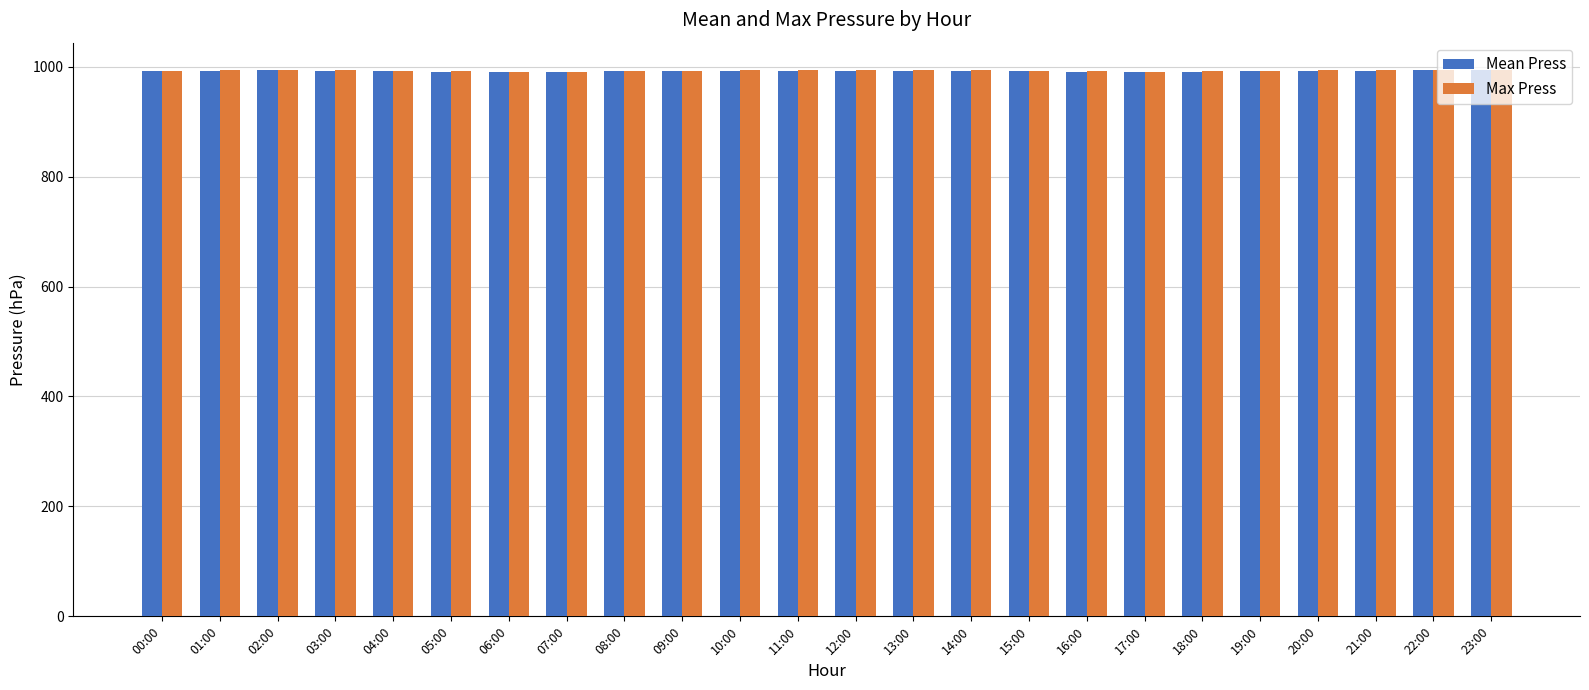

The Max Press series shows 991.0 at 17:00. True or false?

True